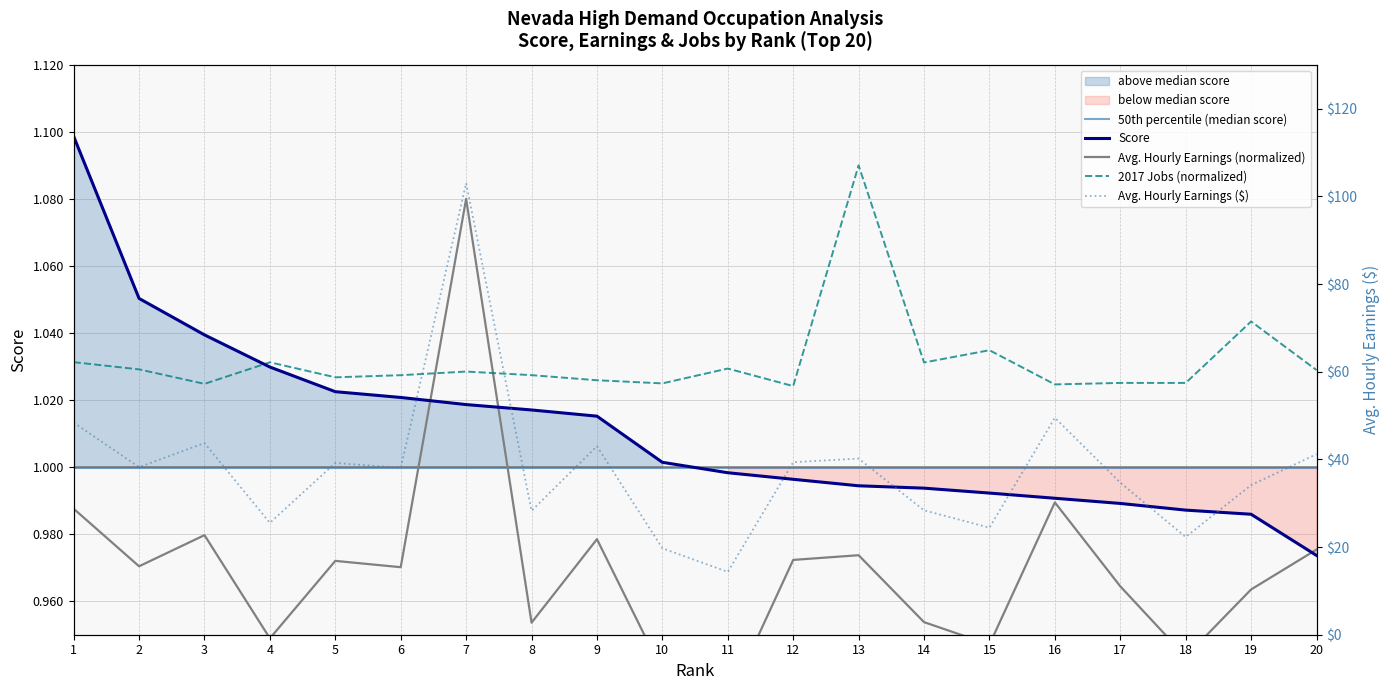

What is the difference between the second highest and second lowest values in the Avg. Hourly Earnings series?

29.8